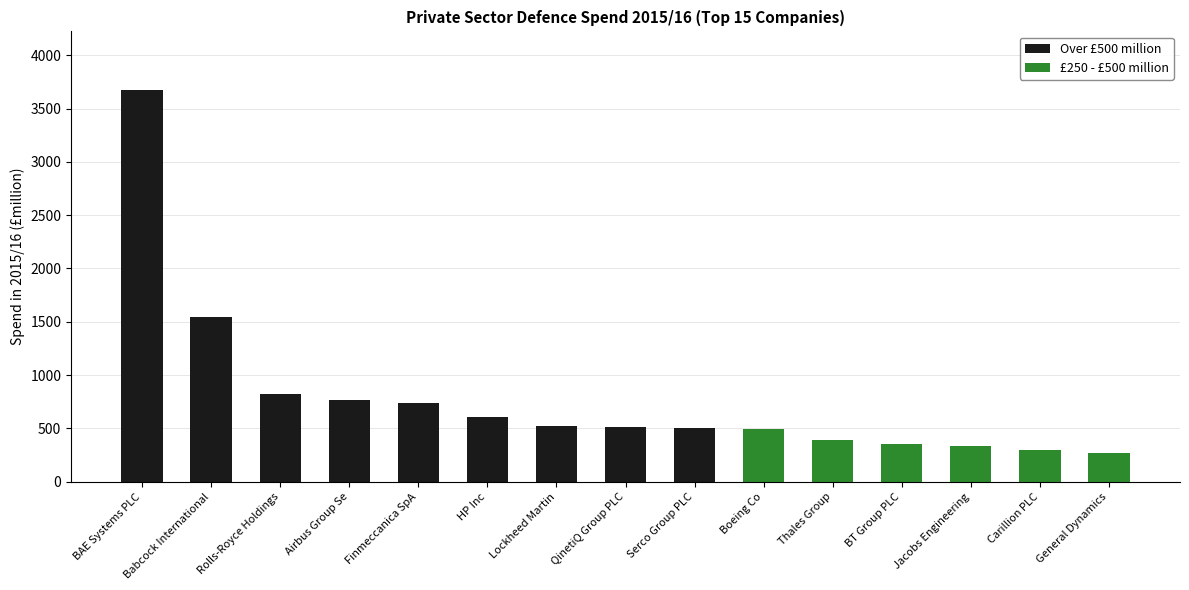

What is the greatest value displayed?

3673